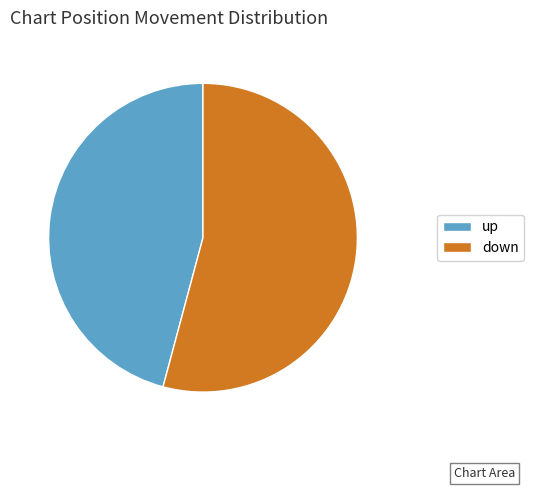

Between up and down, which is larger?

down